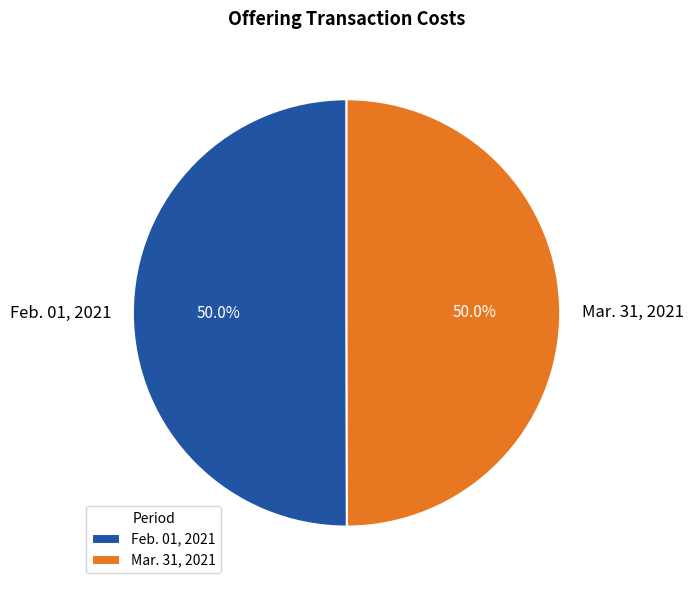

How much of the chart is everything except Feb. 01, 2021?

50.0%